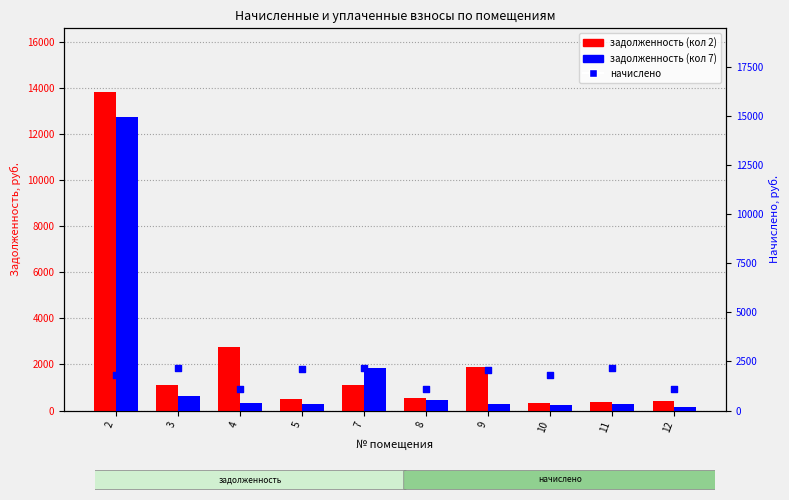

Is the value of задолженность (кол 2) at 5 greater than the value of начислено at 11?

No